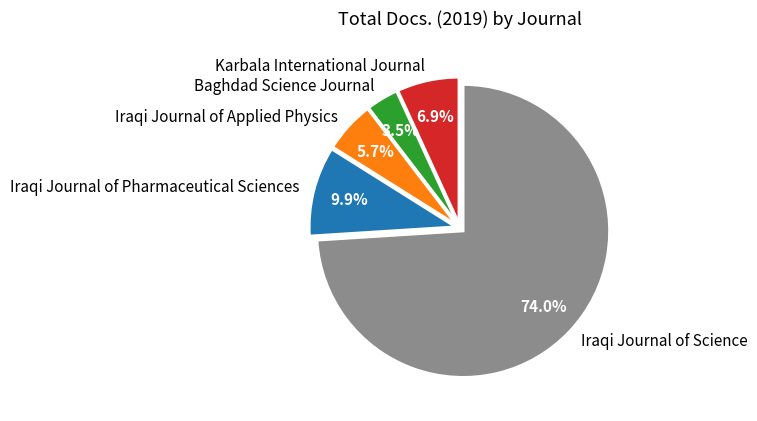

Do Iraqi Journal of Science and Karbala International Journal together represent more than half of the pie?

Yes